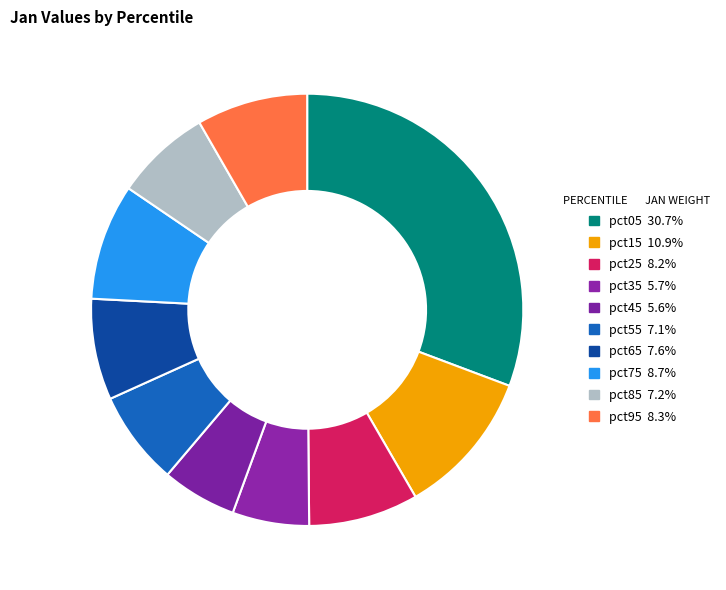

Count the number of slices in the pie.

10